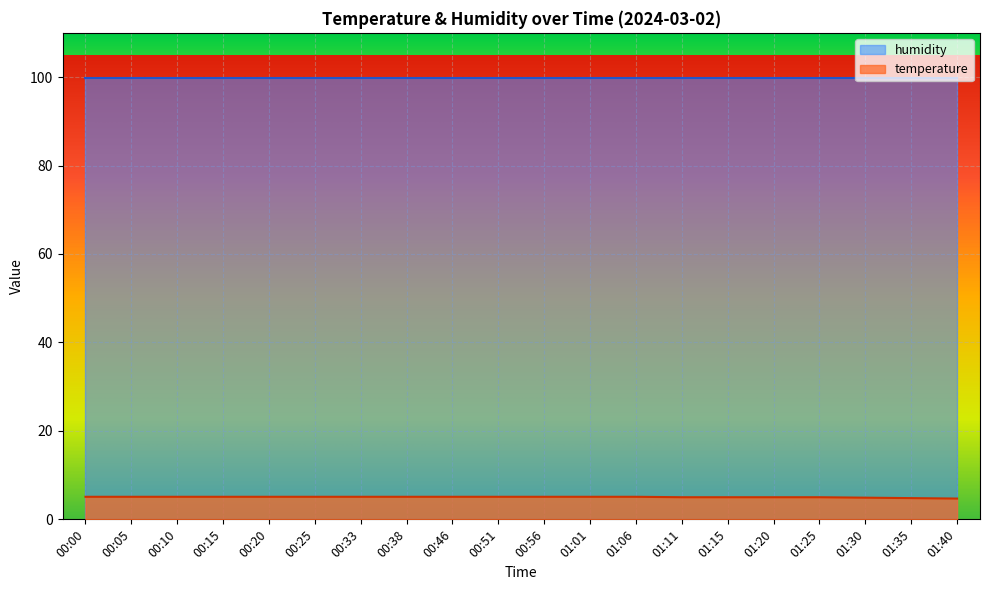

Reading left to right, extract all data points from this chart.

00:00=5.1	00:05=5.1	00:10=5.1	00:15=5.1	00:20=5.1	00:25=5.1	00:33=5.1	00:38=5.1	00:46=5.1	00:51=5.1	00:56=5.1	01:01=5.1	01:06=5.1	01:11=5.0	01:15=5.0	01:20=5.0	01:25=5.0	01:30=4.9	01:35=4.8	01:40=4.7